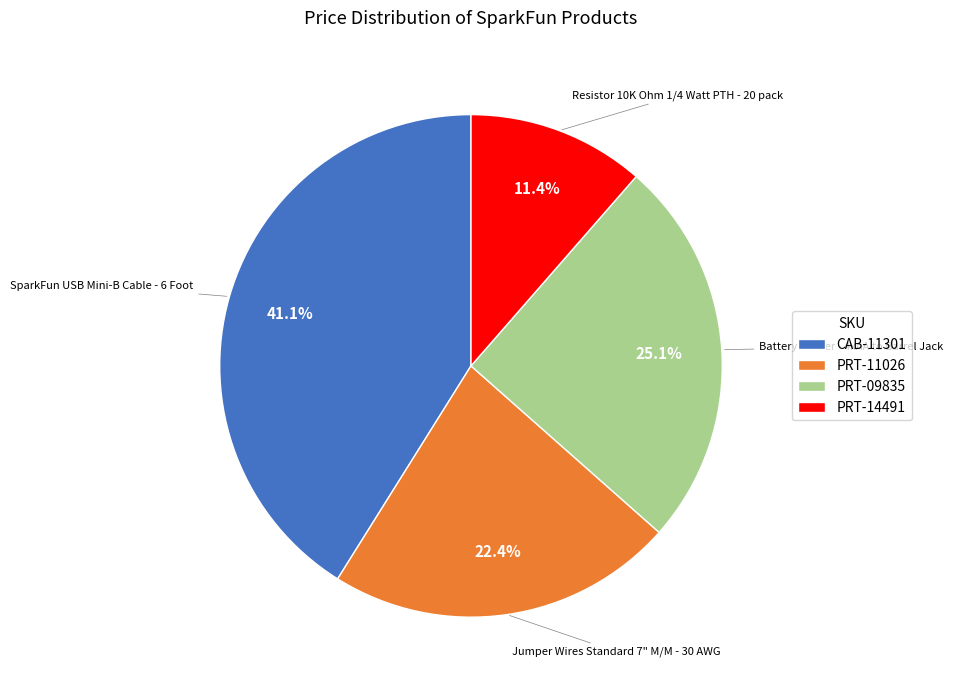

To the nearest percent, what percentage of the pie is PRT-11026?

22%